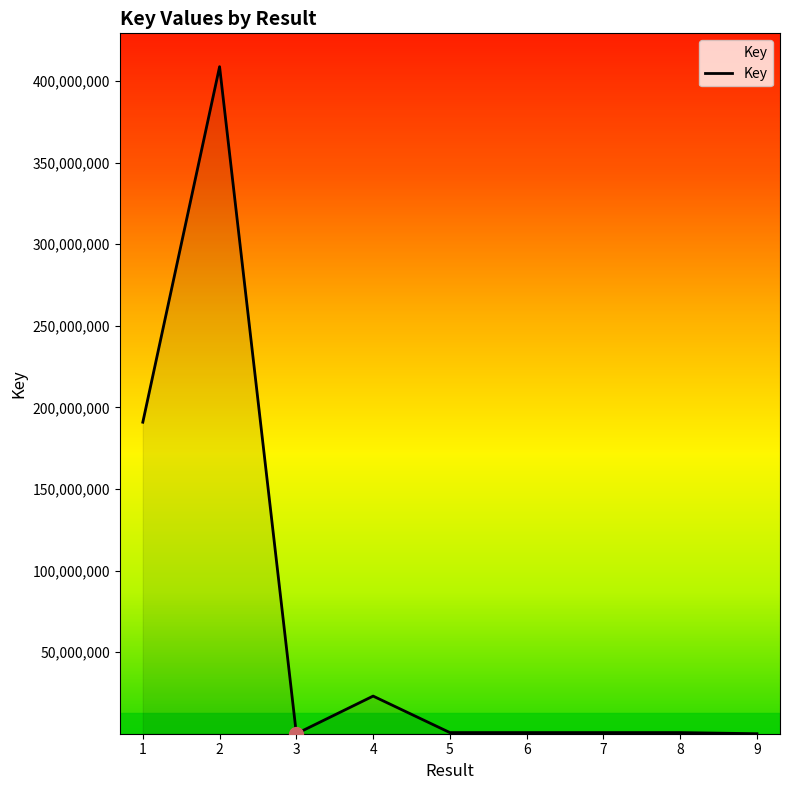

True or false: the data shows 408859730 at 2.

True